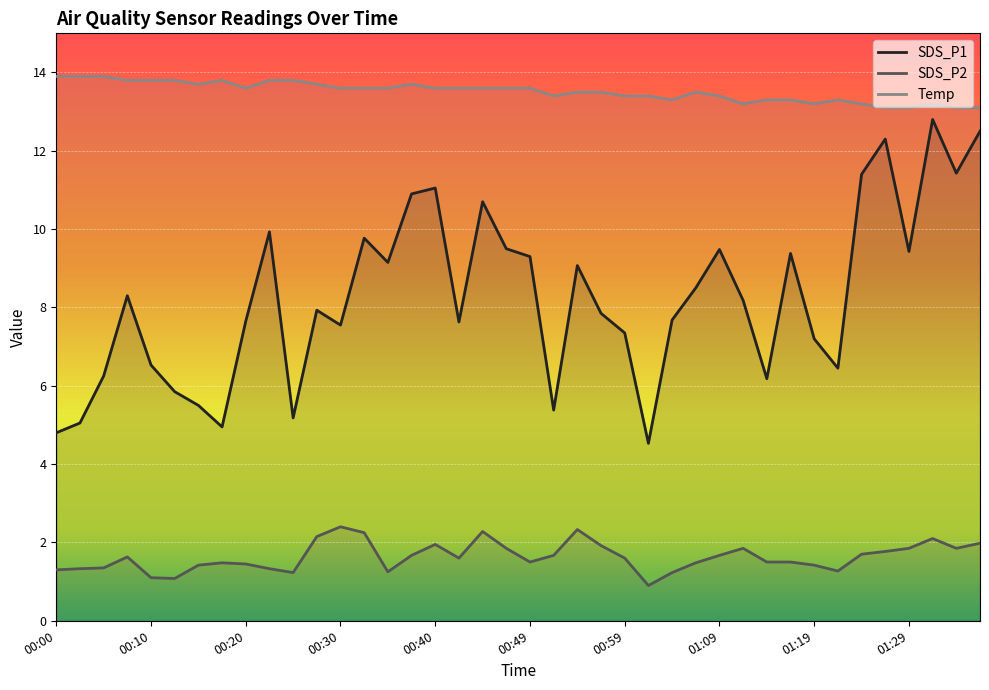

What are all the series names shown in the legend?

SDS_P1, SDS_P2, Temp